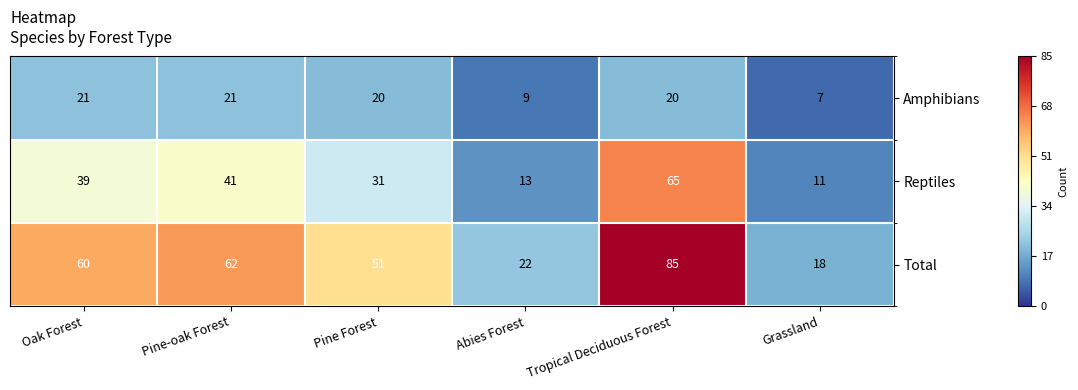

What is the average value of the Reptiles series?

33